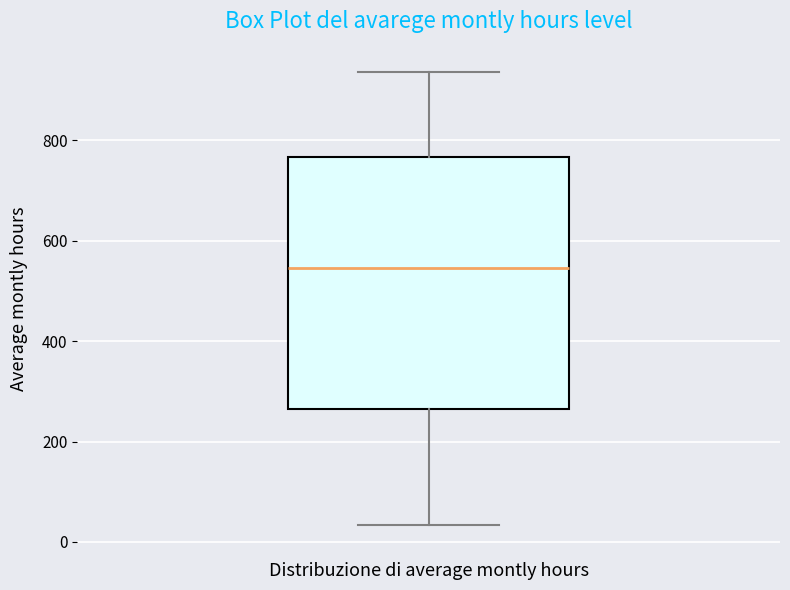

Transcribe this box plot: give where the median line is, the range the box spans, and where the two whiskers end, as read against the y-axis. The values are not printed on the chart, so give them approximately, as read against the axis.

median 540, box 260 to 760, whiskers 40 to 940